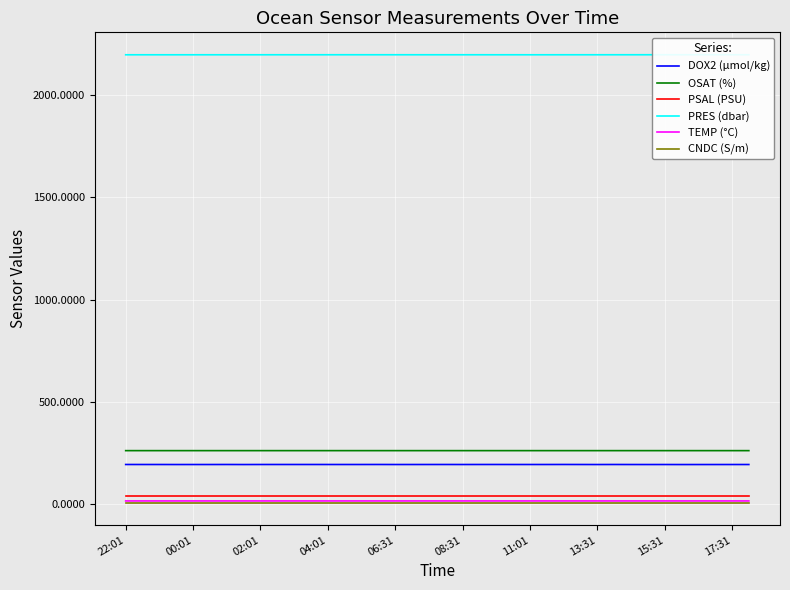

What position from the right is 17?

21